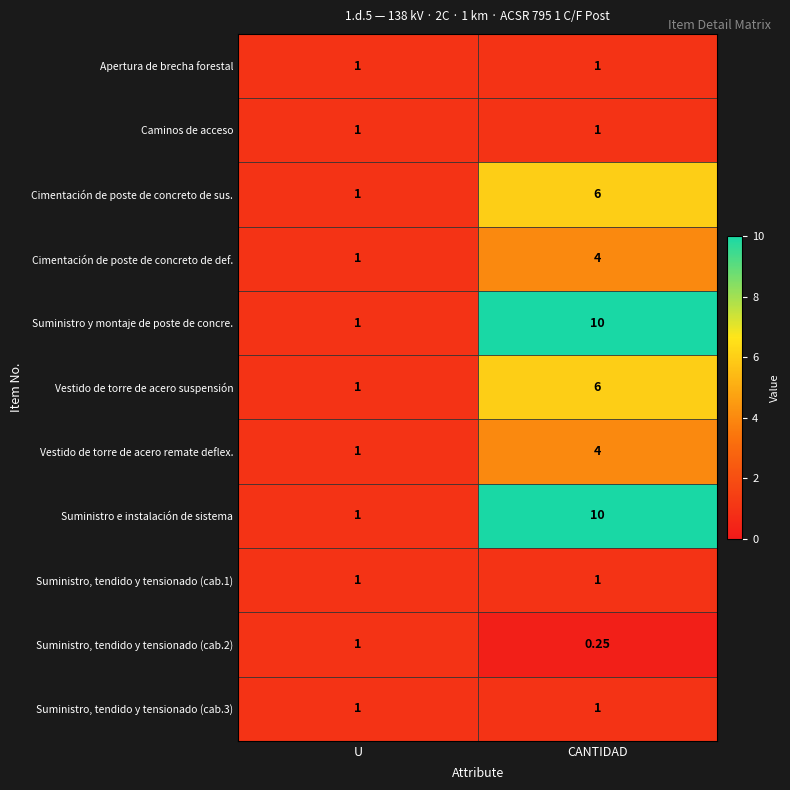

At which label does Cimentación de poste de concreto de def. reach its minimum?

U